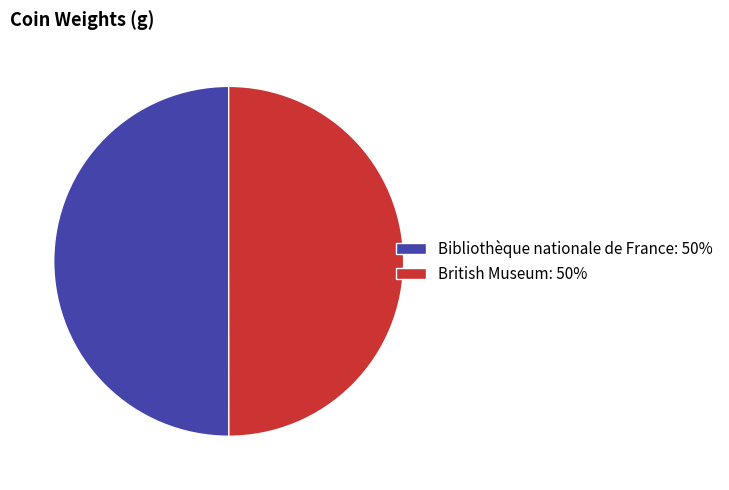

True or false: Bibliothèque nationale de France: 50% accounts for 36% of the total.

False